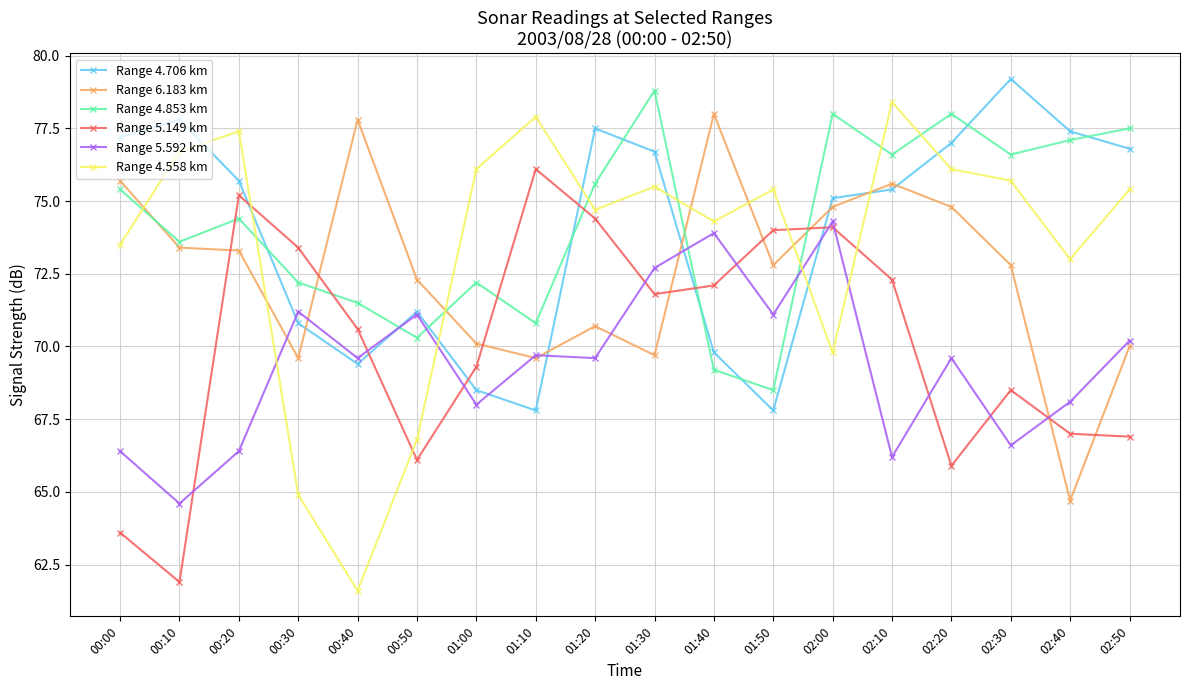

In Range 4.558 km, how many points are lower than both neighbors (excluding endpoints)?

5